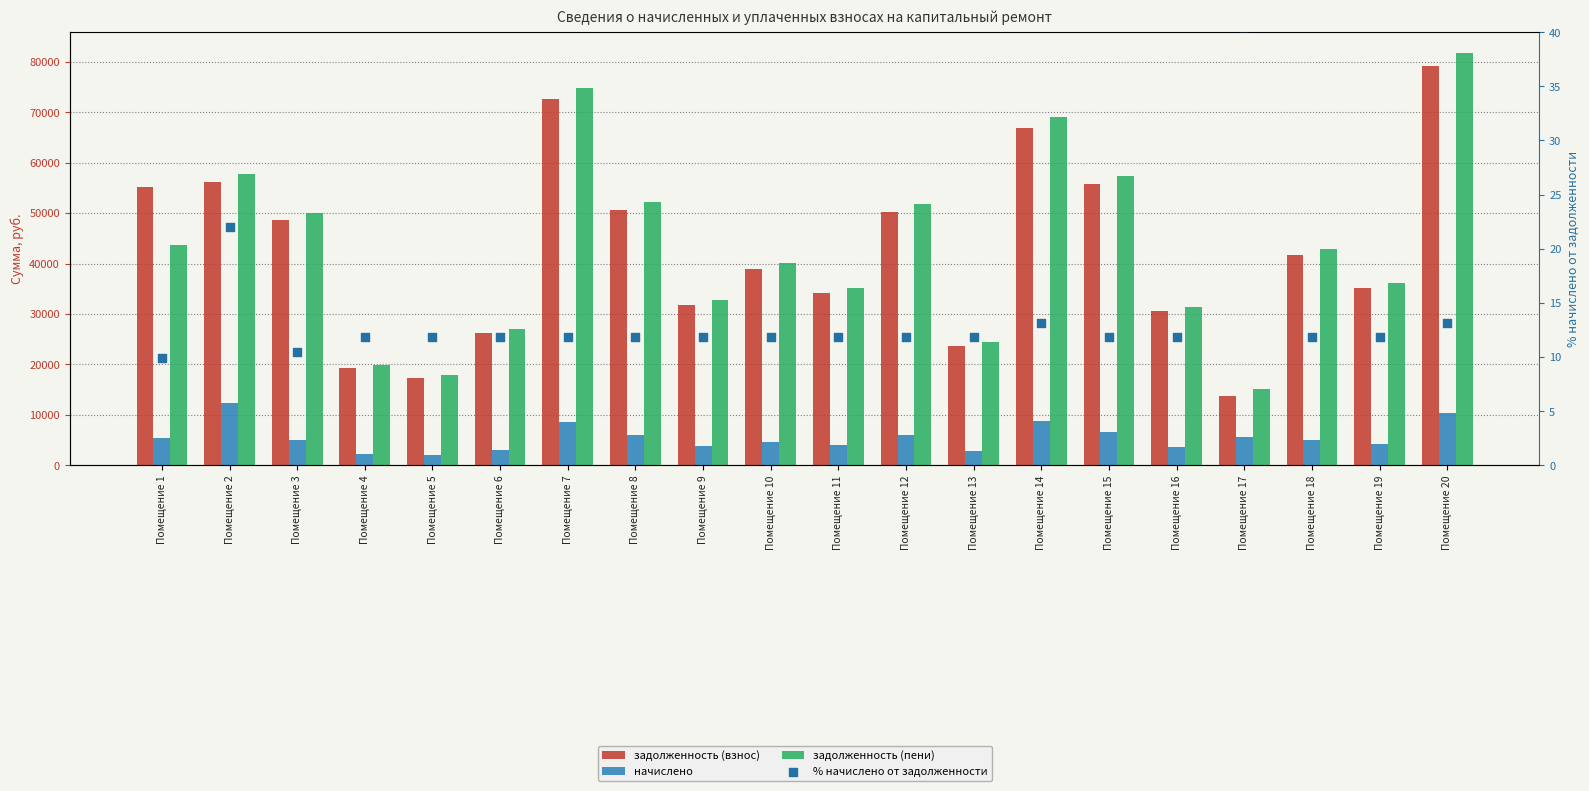

Which series has the largest Y range (max minus min)?

задолженность (пени)